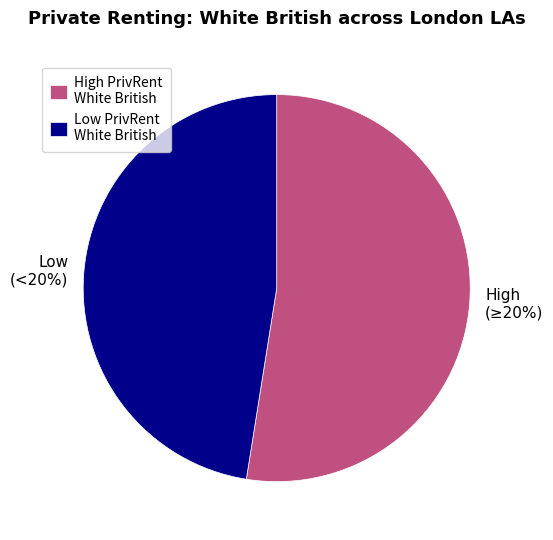

True or false: Barking & Dagenham accounts for 16% of the total.

False